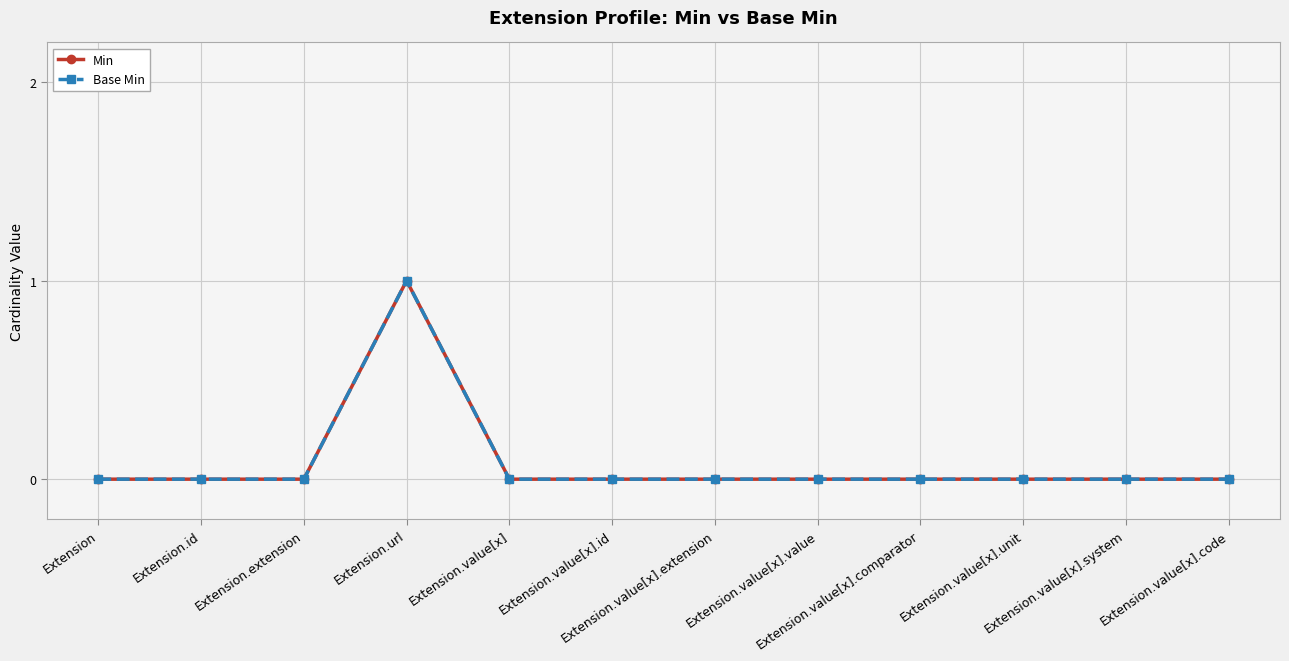

Is this an area chart (filled region under the line)?

No